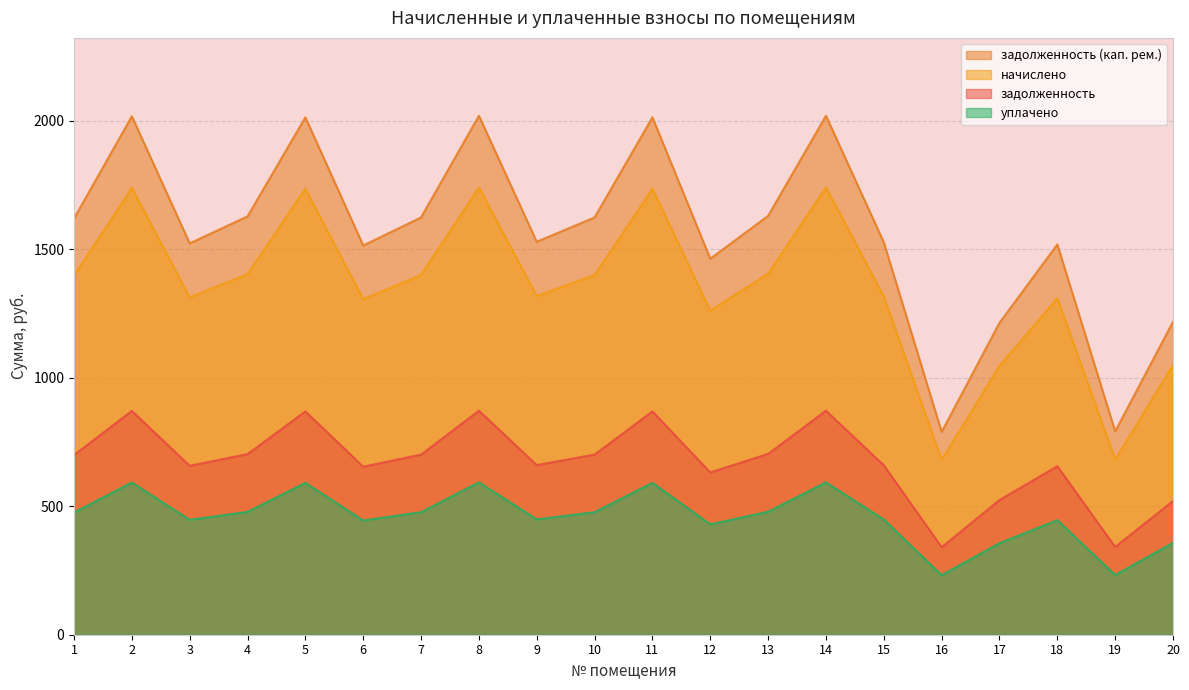

Reading right to left, what are all the values shown in this chart?

задолженность: 20=520.0	19=341.5	18=655.4	17=523.8	16=340.6	15=659.0	14=871.5	13=703.5	12=631.4	11=868.9	10=700.8	9=659.9	8=871.5	7=700.8	6=653.6	5=868.9	4=702.6	3=657.2	2=870.6	1=699.0
начислено: 20=1049.6	19=682.0	18=1308.9	17=1046.1	16=680.2	15=1316.0	14=1740.5	13=1404.8	12=1261.0	11=1735.1	10=1399.5	9=1317.8	8=1740.5	7=1399.5	6=1305.4	5=1735.1	4=1403.0	3=1312.5	2=1738.7	1=1395.9
задолженность (кап. рем.): 20=1217.7	19=791.2	18=1518.5	17=1213.5	16=789.1	15=1526.7	14=2019.2	13=1629.7	12=1462.9	11=2013.0	10=1623.6	9=1528.8	8=2019.2	7=1623.6	6=1514.4	5=2013.0	4=1627.7	3=1522.6	2=2017.1	1=1619.4
уплачено: 20=357.5	19=232.3	18=445.9	17=356.3	16=231.7	15=448.3	14=592.9	13=478.5	12=429.5	11=591.1	10=476.7	9=448.9	8=592.9	7=476.7	6=444.6	5=591.1	4=477.9	3=447.1	2=592.3	1=475.5